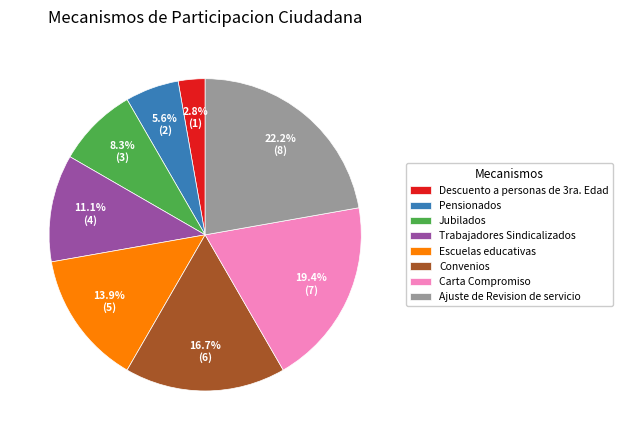

To the nearest percent, what is the difference between the largest and smallest slice percentages?

19%